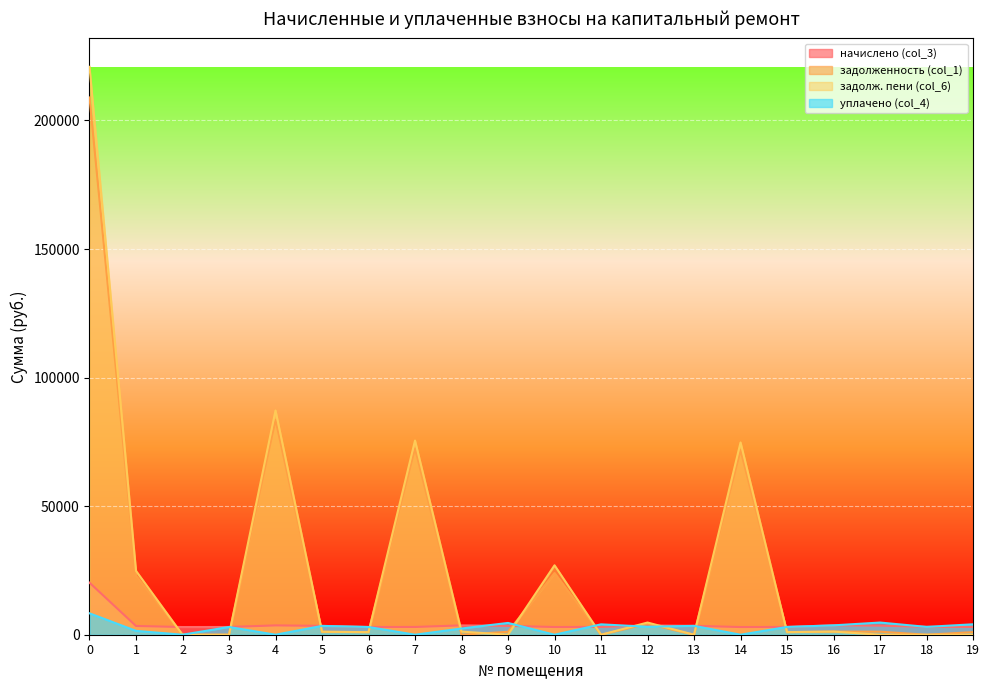

How many values in задолж. пени (col_6) are above zero?

12